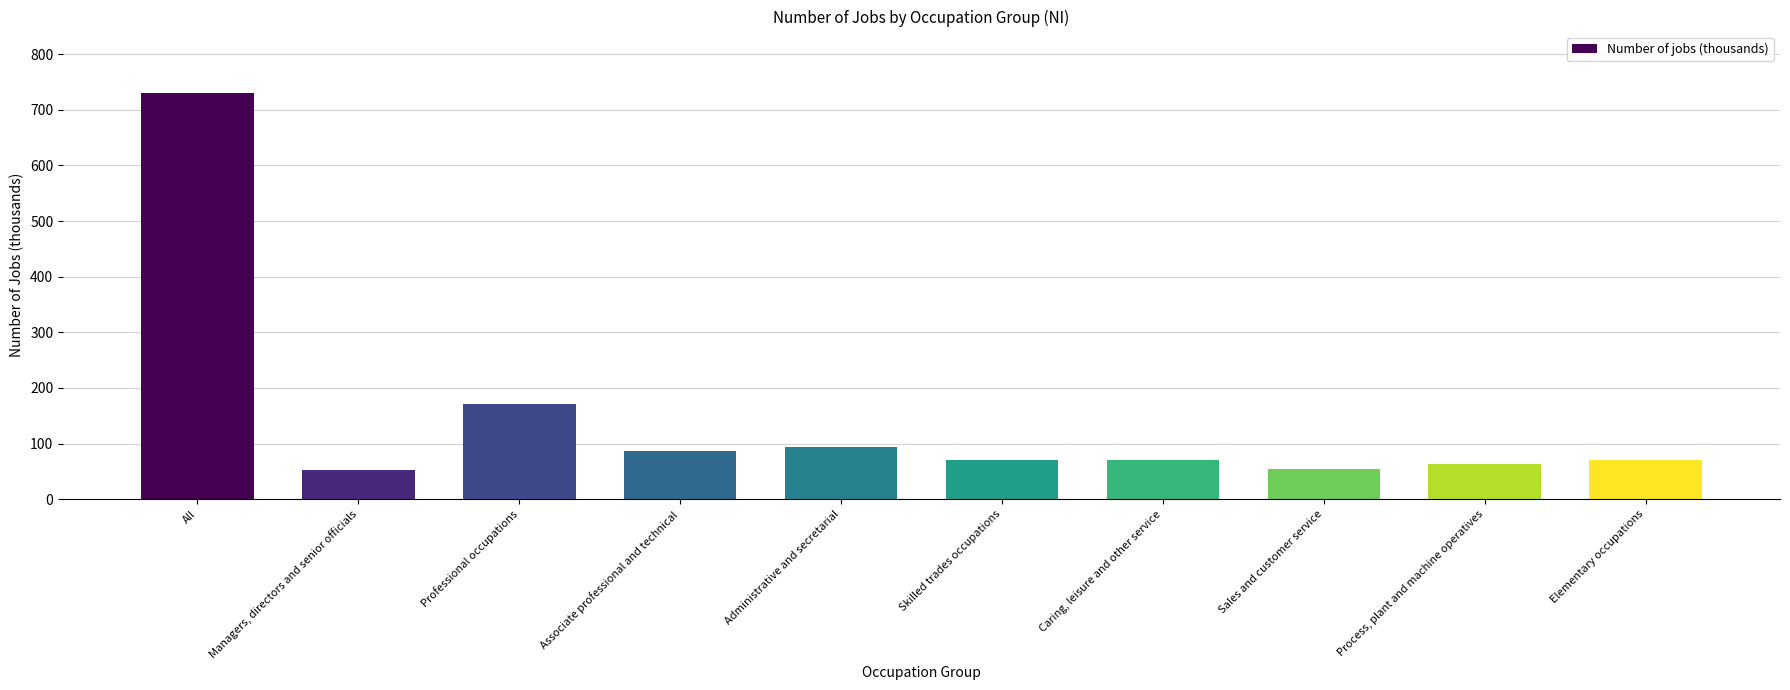

What is the sum of all values?

1464